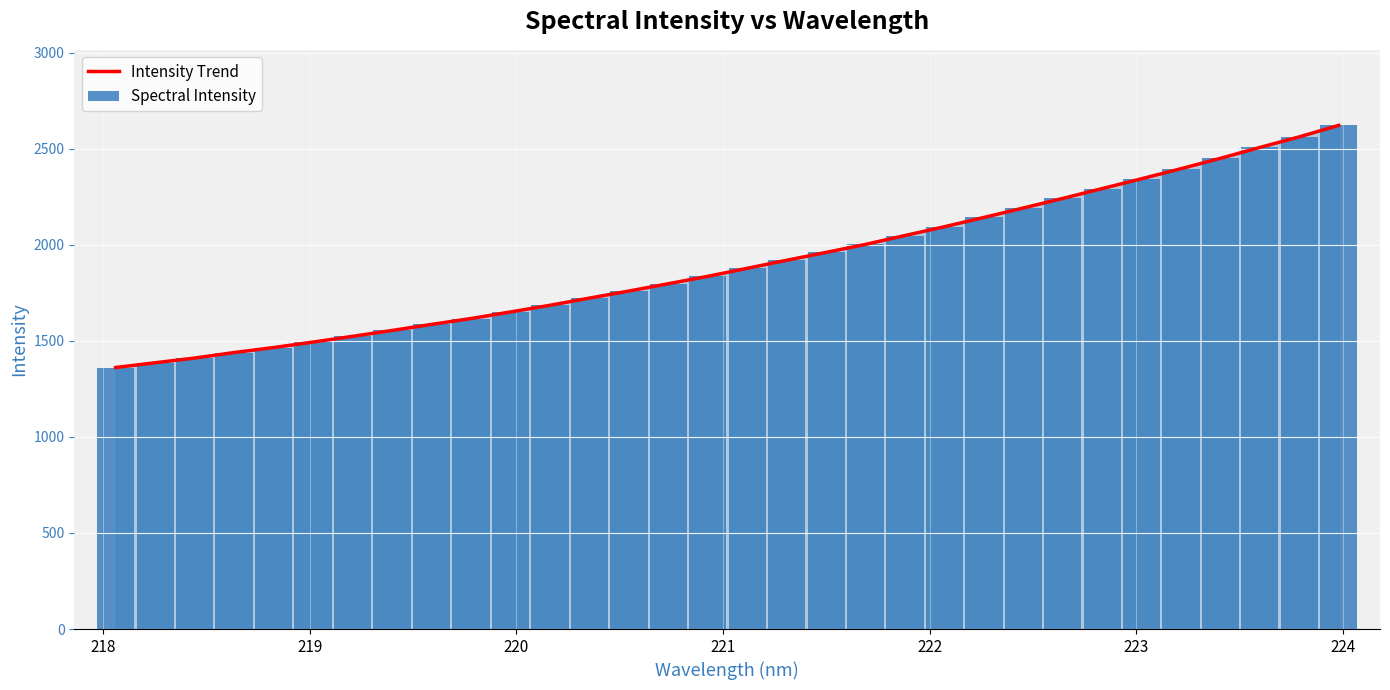

What is the minimum value for Intensity Trend?

1361.5